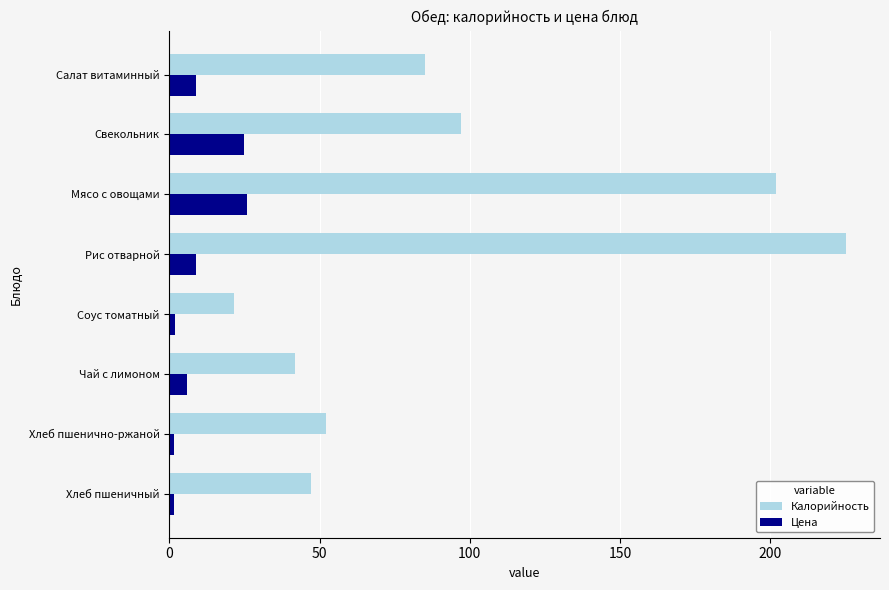

What is the sum of all Калорийность values?

771.8